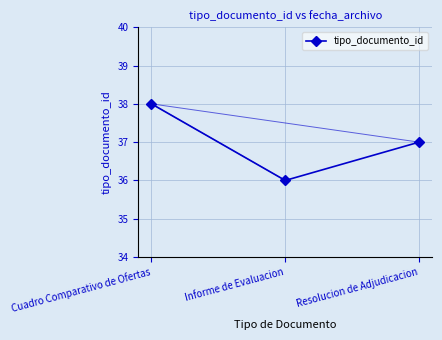

What position from the left is Informe de Evaluacion?

2